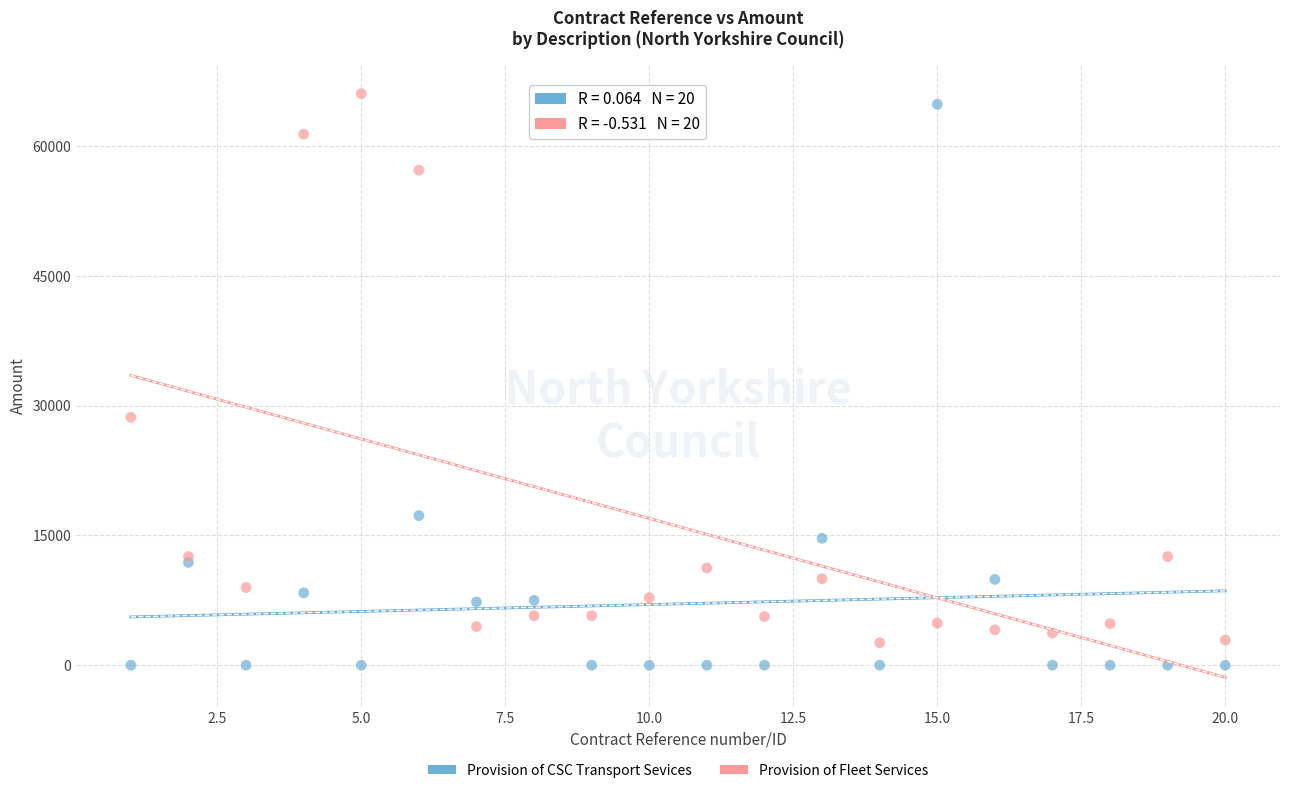

What is the X range (max minus min) for the scatter plot?

19.0